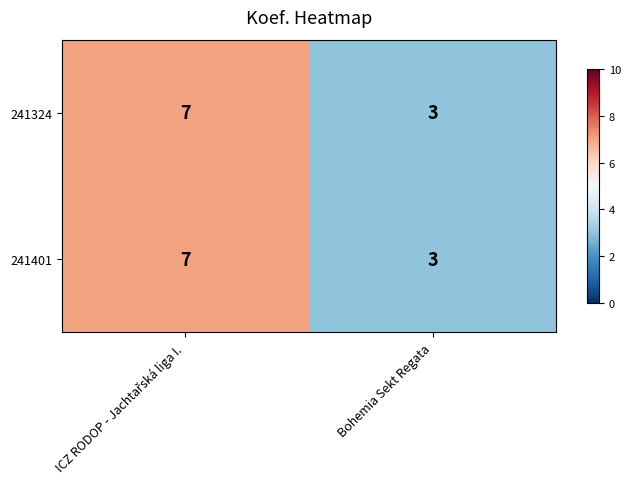

What is the minimum value shown in the chart?

3